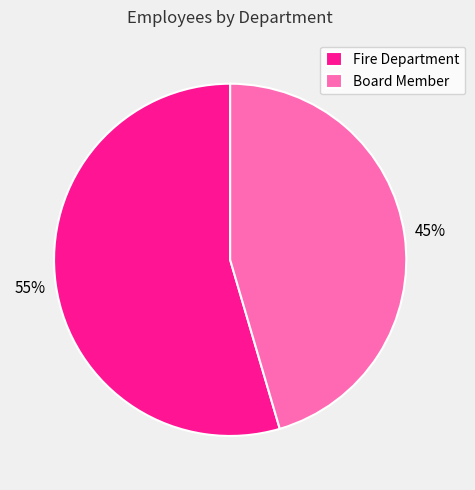

Count the number of slices in the pie.

2